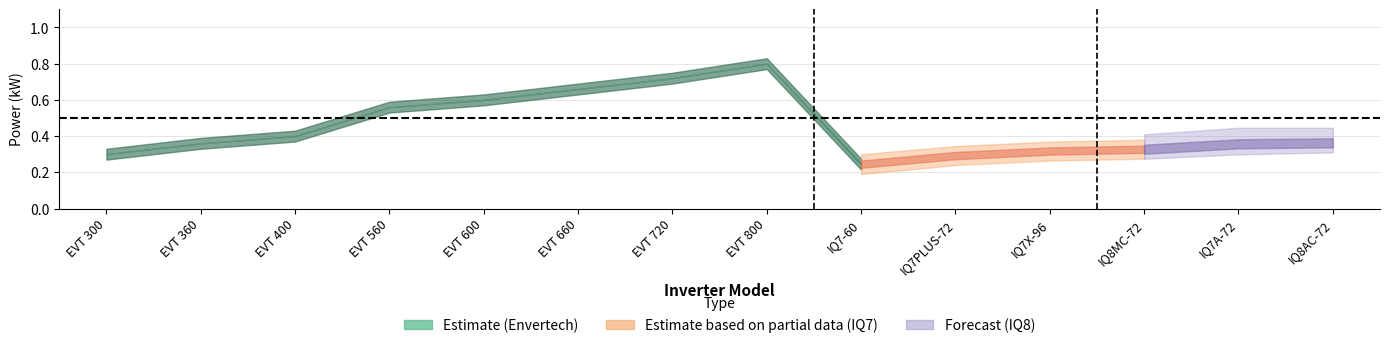

Count the Nominal Apparent Power (kW) values in the range 0 to 1.

14